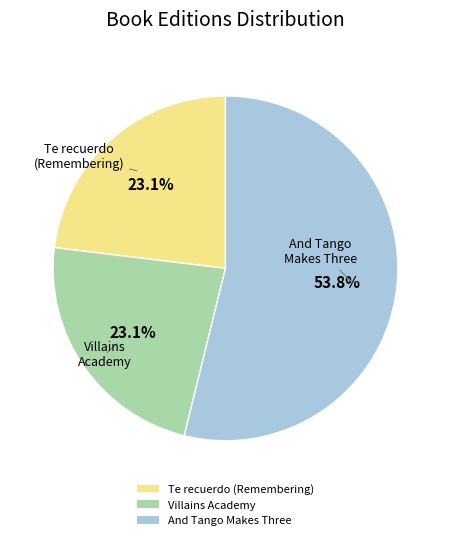

What percentage is the Villains Academy slice, to the nearest percent?

23%